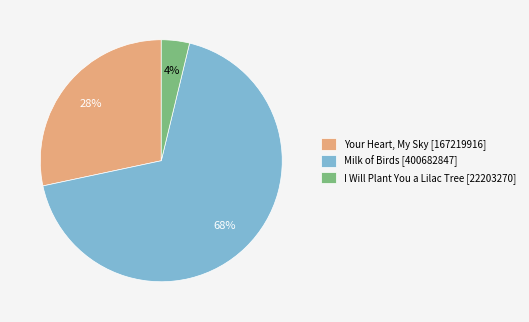

What percentage is the Your Heart, My Sky [167219916] slice, to the nearest percent?

28%